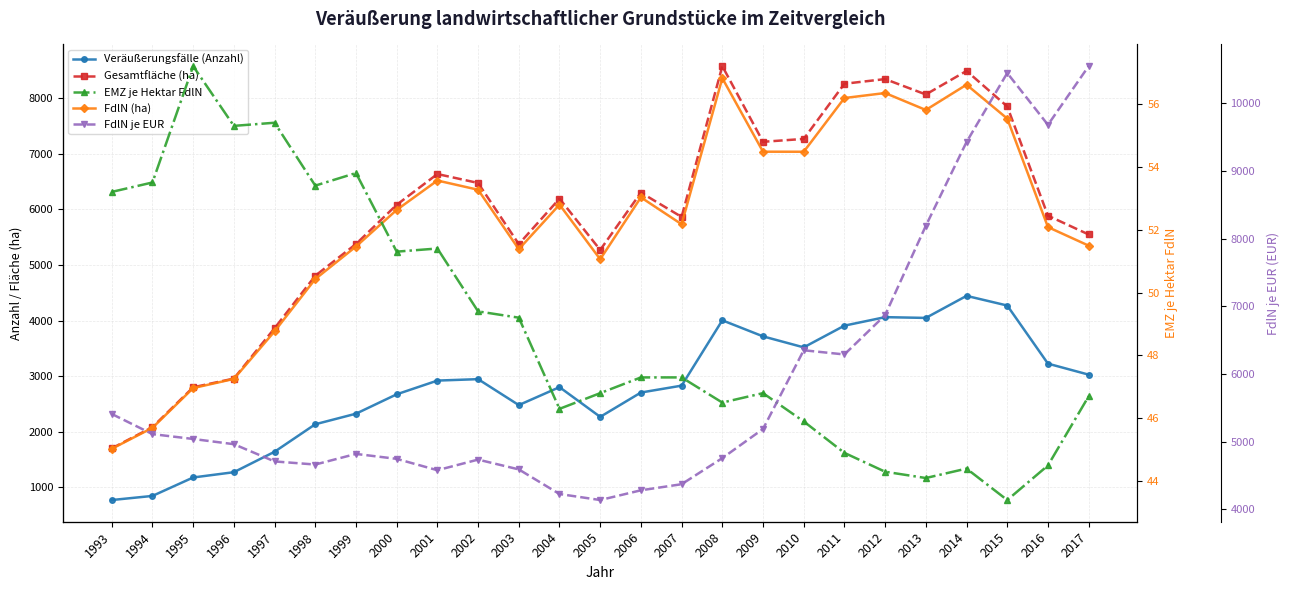

At how many categories does at least one series exceed 10352?

2